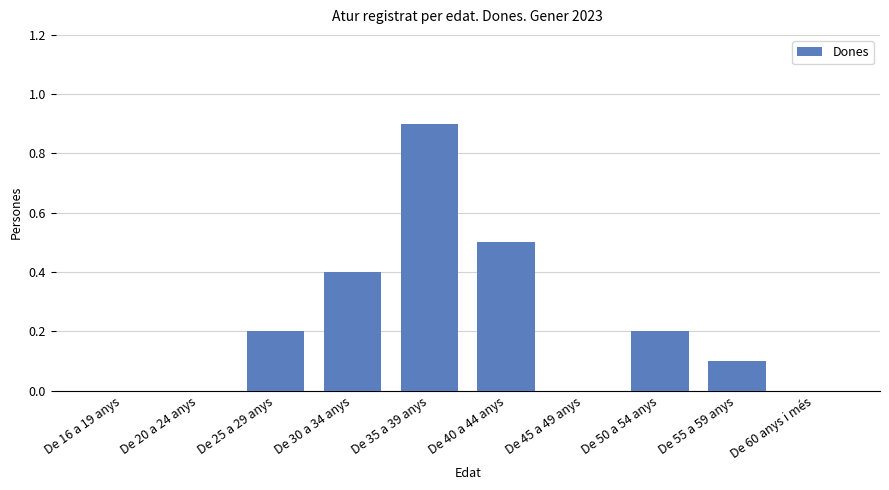

Reading left to right, extract all data points from this chart.

0.0	0.0	0.2	0.4	0.9	0.5	0.0	0.2	0.1	0.0